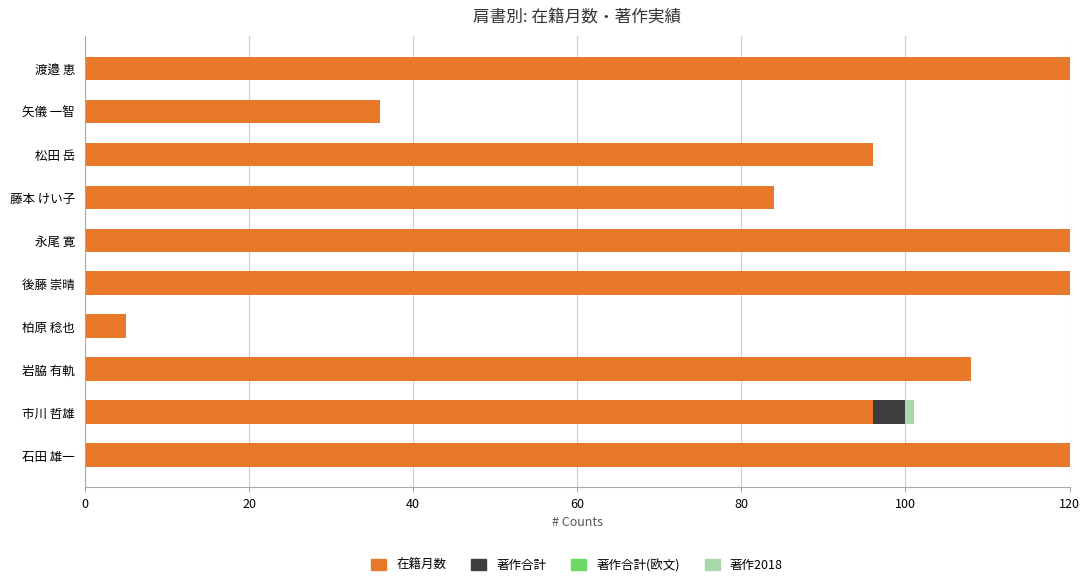

What is the total value across all series at 石田 雄一?

120